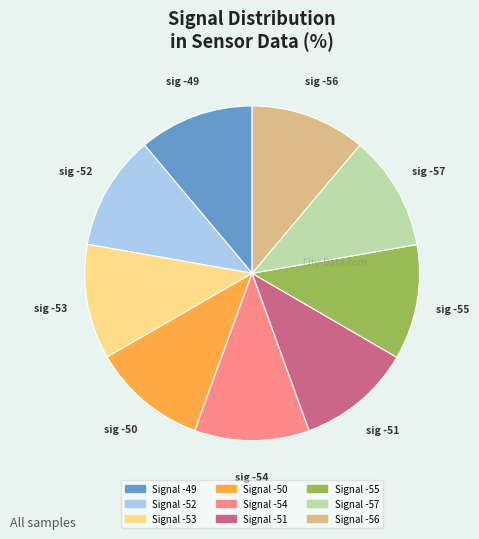

Is there any slice that represents more than half of the pie?

No